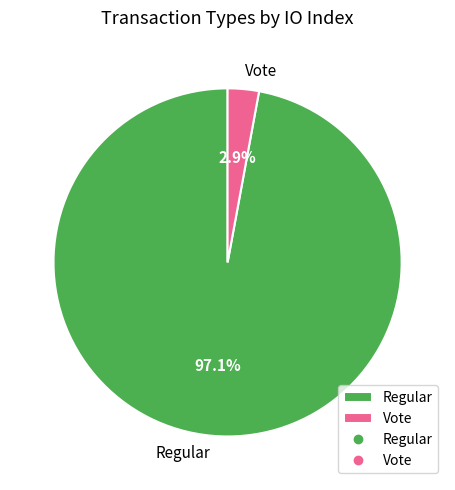

Rank the categories by value from highest to lowest.

Regular, Vote